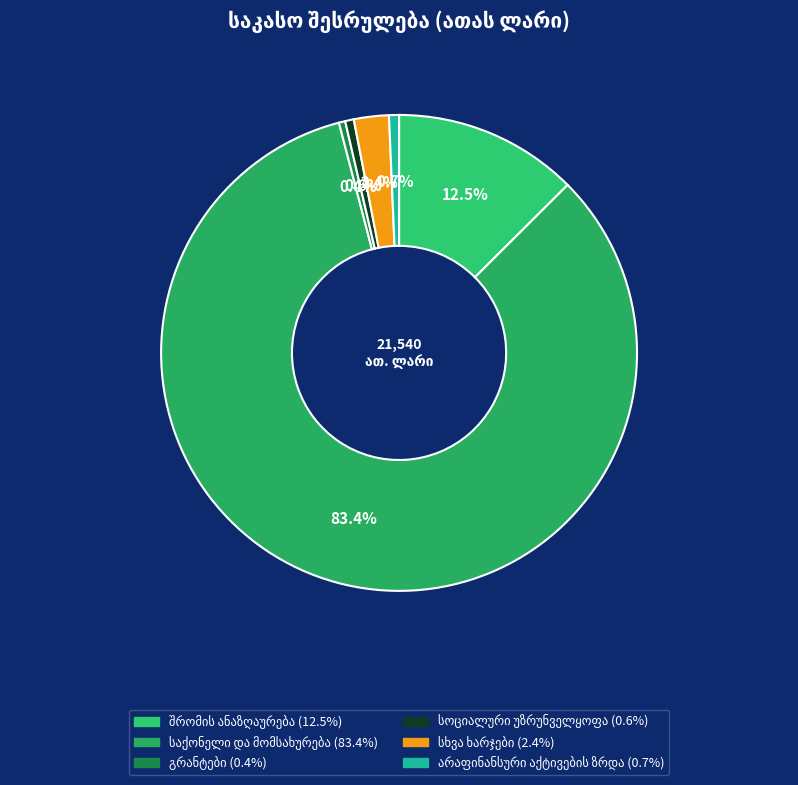

Which has a higher value, სხვა ხარჯები or არაფინანსური აქტივების ზრდა?

სხვა ხარჯები